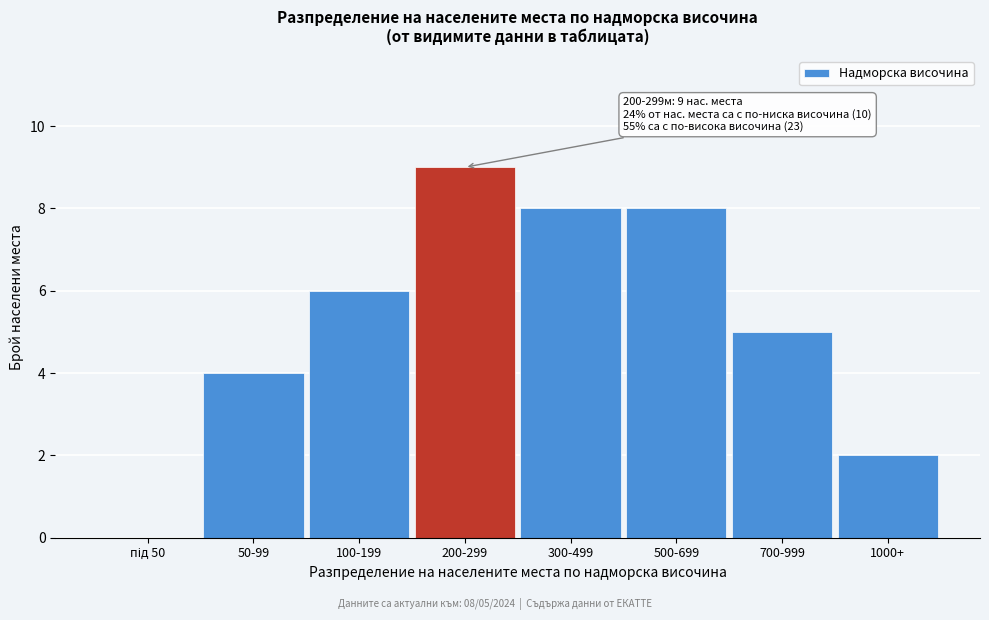

What is the sum of the values at 700-999 and 200-299?

14